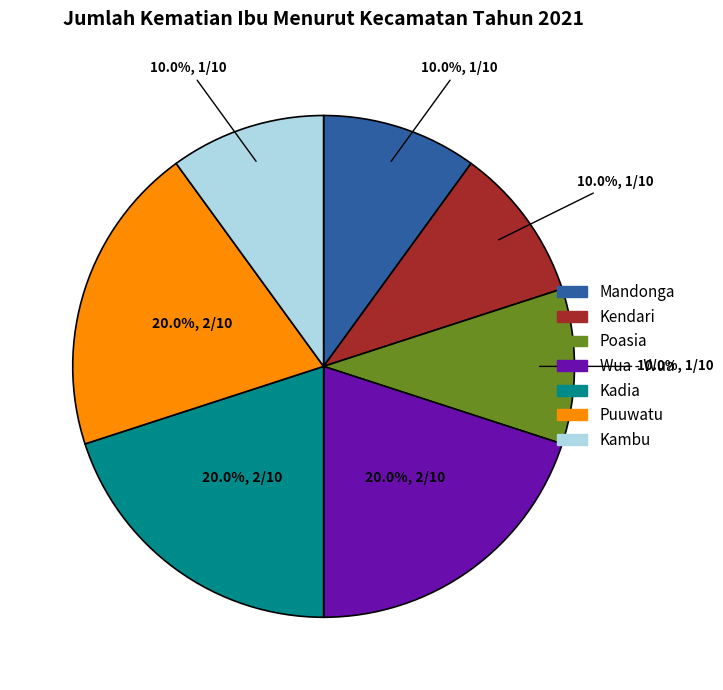

Is there a majority slice in this chart?

No